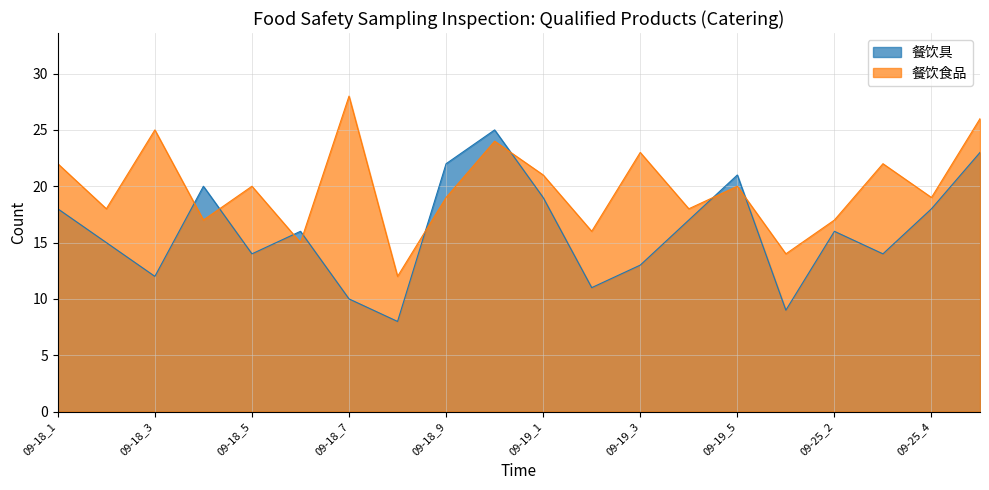

At which category is the sum across all series the highest?

09-18_10